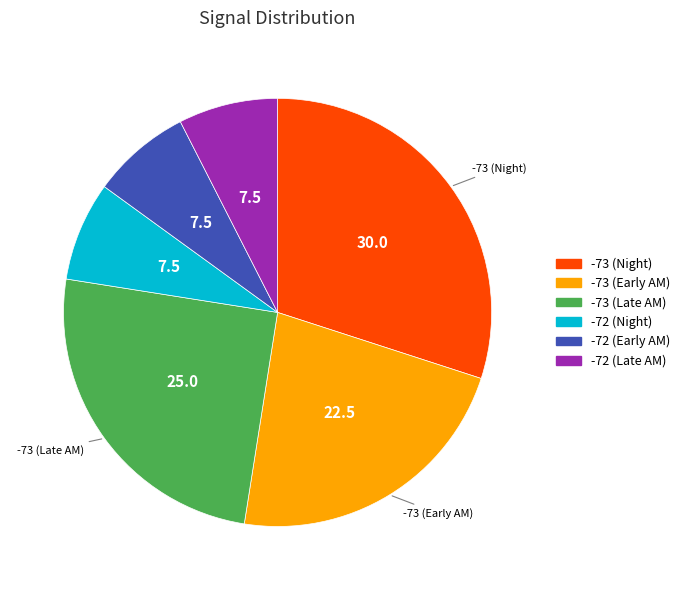

Count the number of slices in the pie.

6